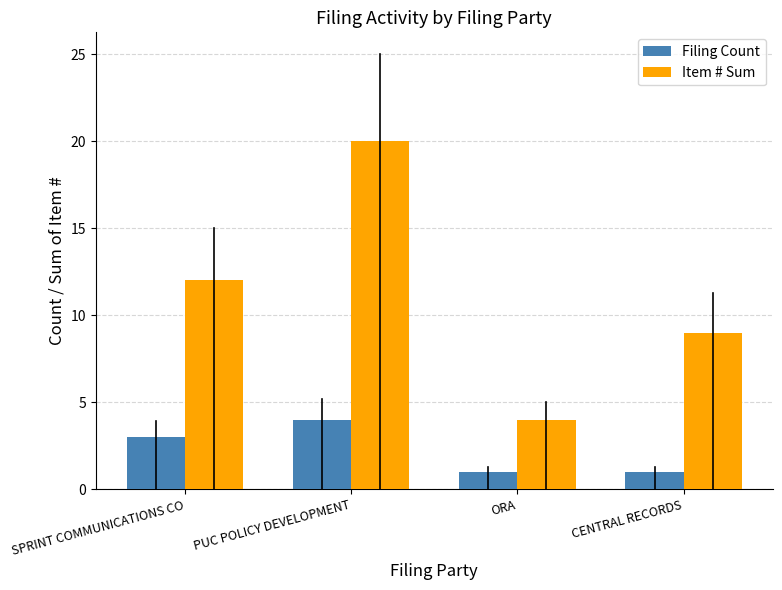

What is the difference between the maximum and minimum values in the Item # Sum series?

16